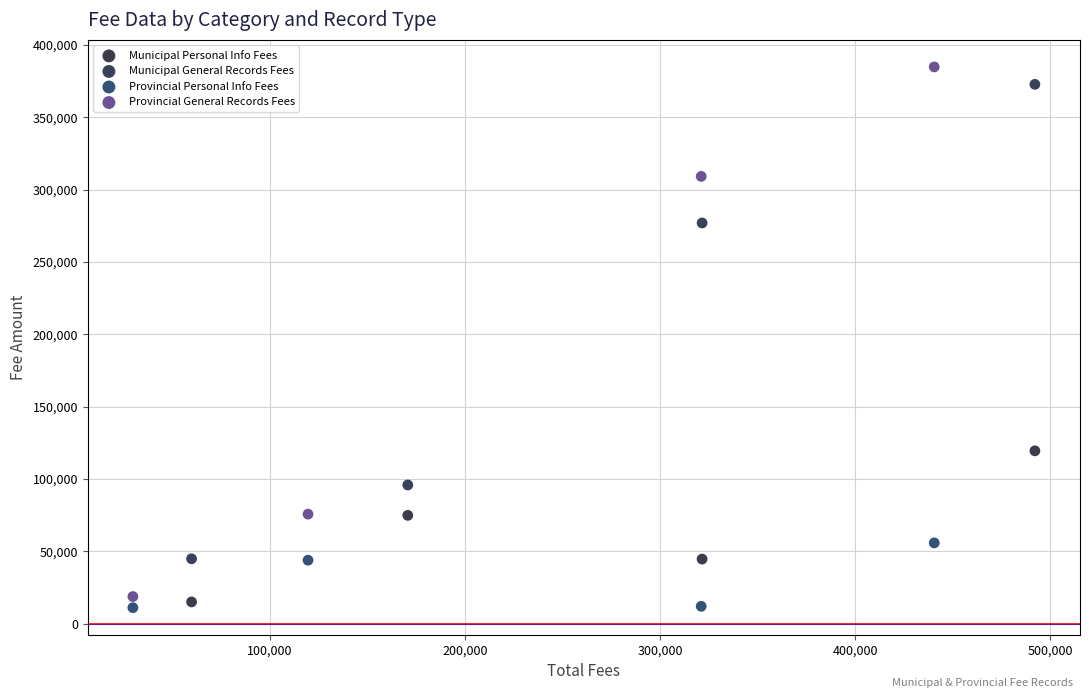

Which series has the widest spread of Y values?

Provincial General Records Fees